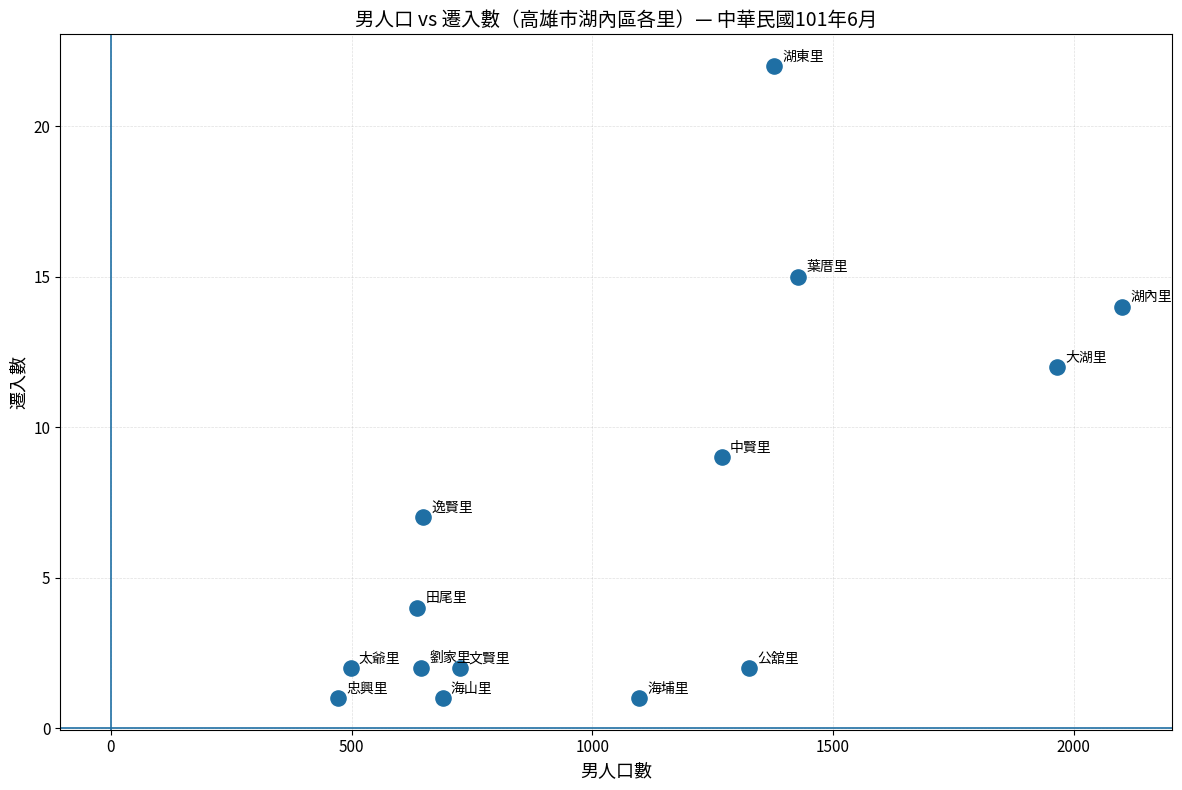

What is the range of X values (max minus min)?

1628